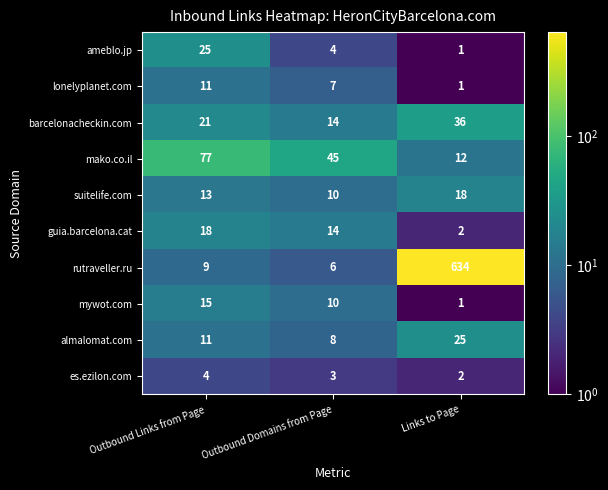

What is the difference between the highest and lowest values at Links to Page?

633